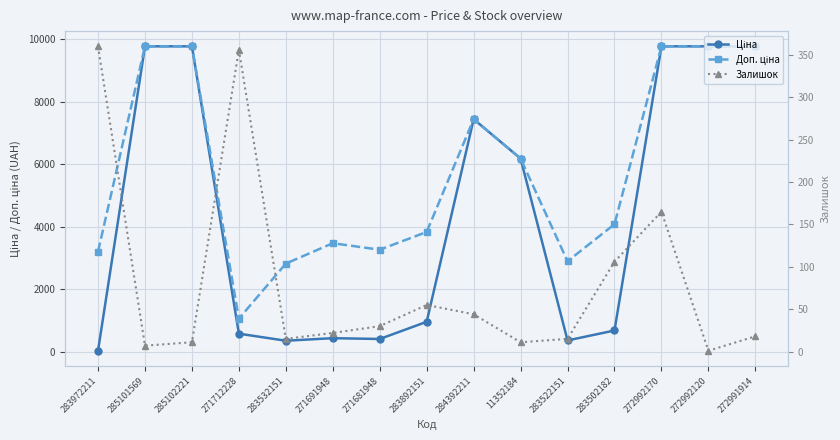

What is the spread (max minus min) of values at 11352184?

6171.6